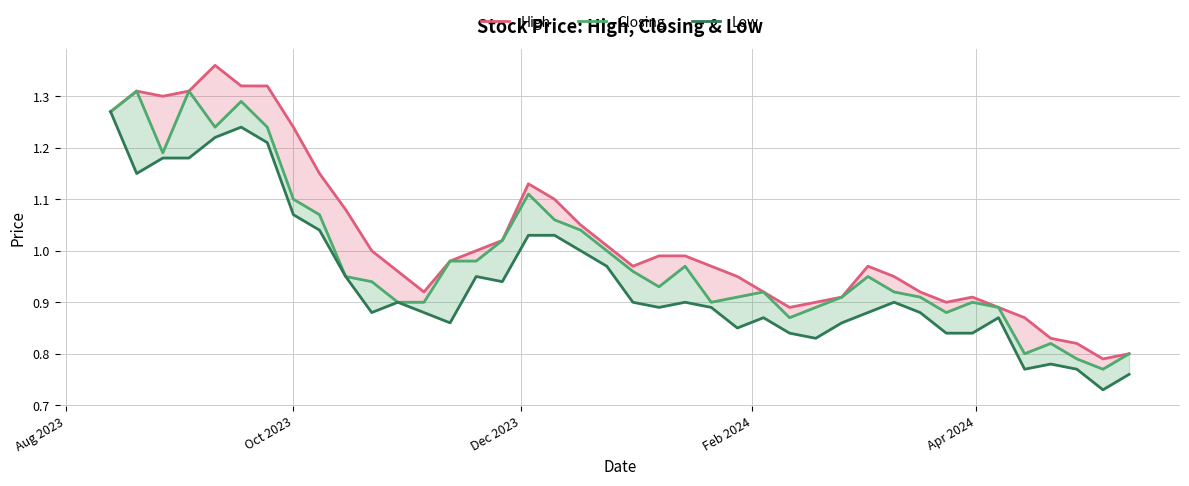

Does the chart display data point markers on the line(s)?

No